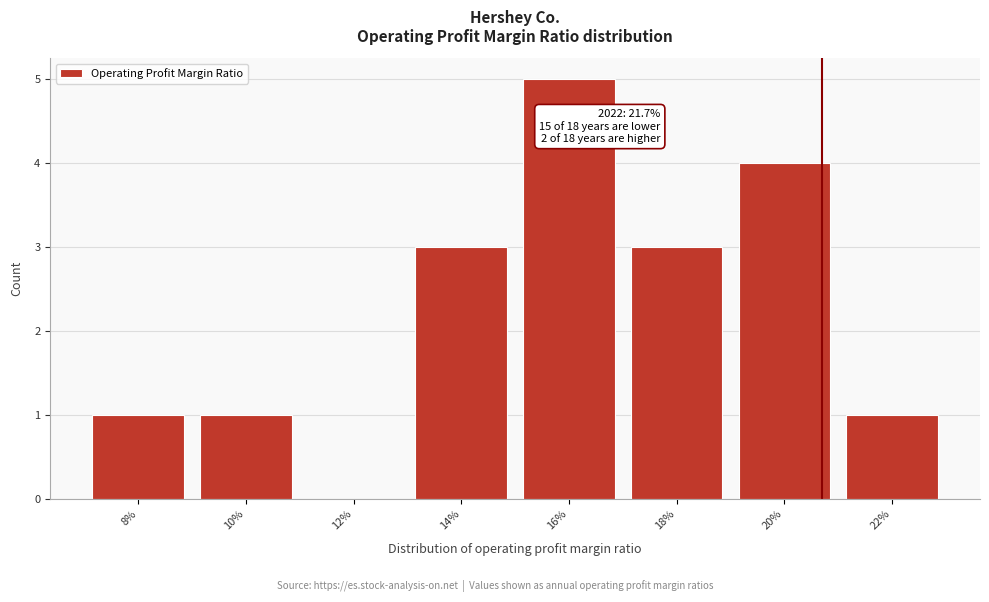

Reading left to right, list all the values displayed in this chart.

8%=1	10%=1	12%=0	14%=3	16%=5	18%=3	20%=4	22%=1